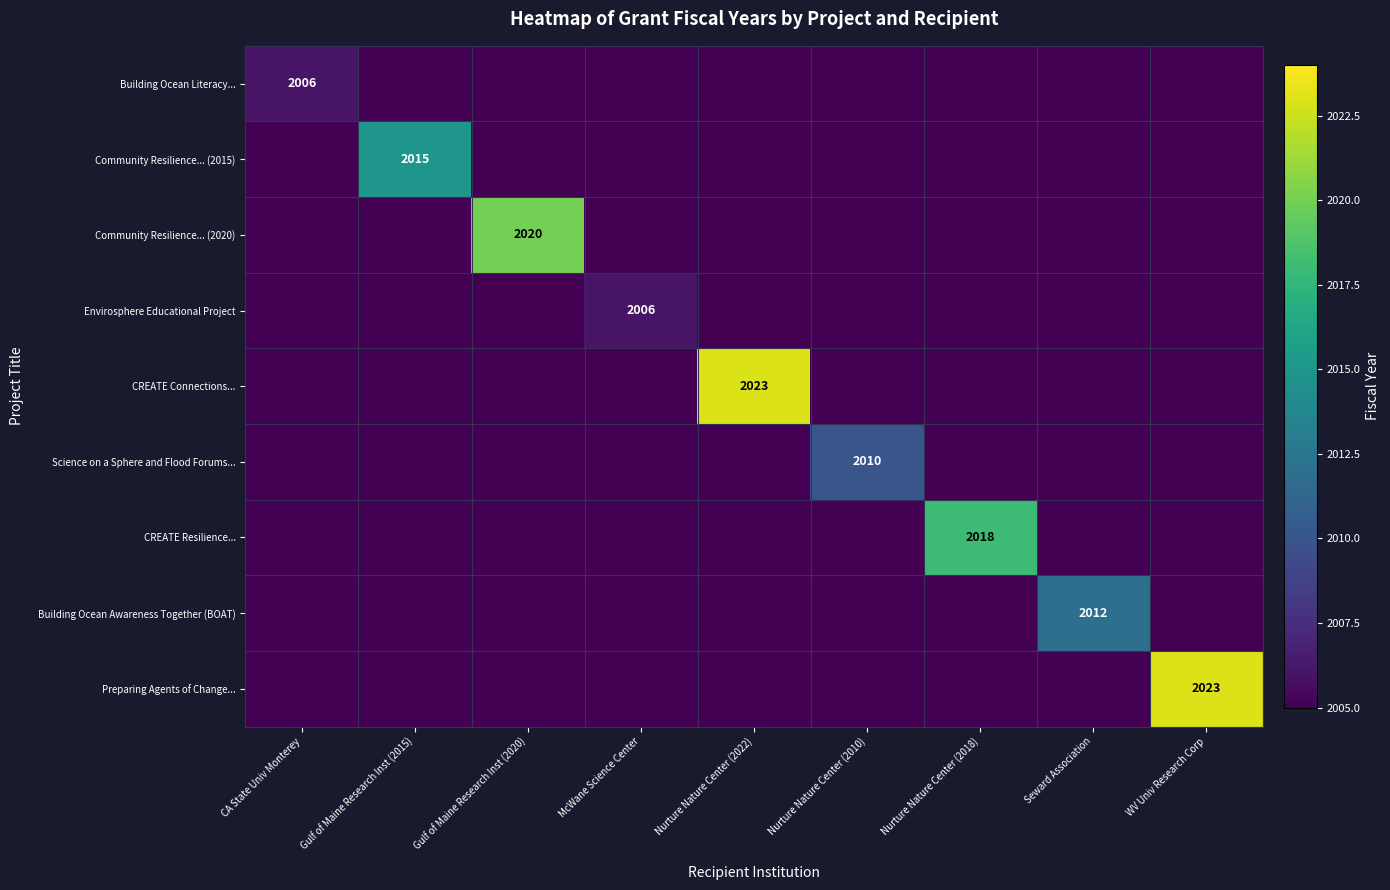

What is the approximate value of CREATE Connections... at WV Univ Research Corp, to the nearest 10?

2000